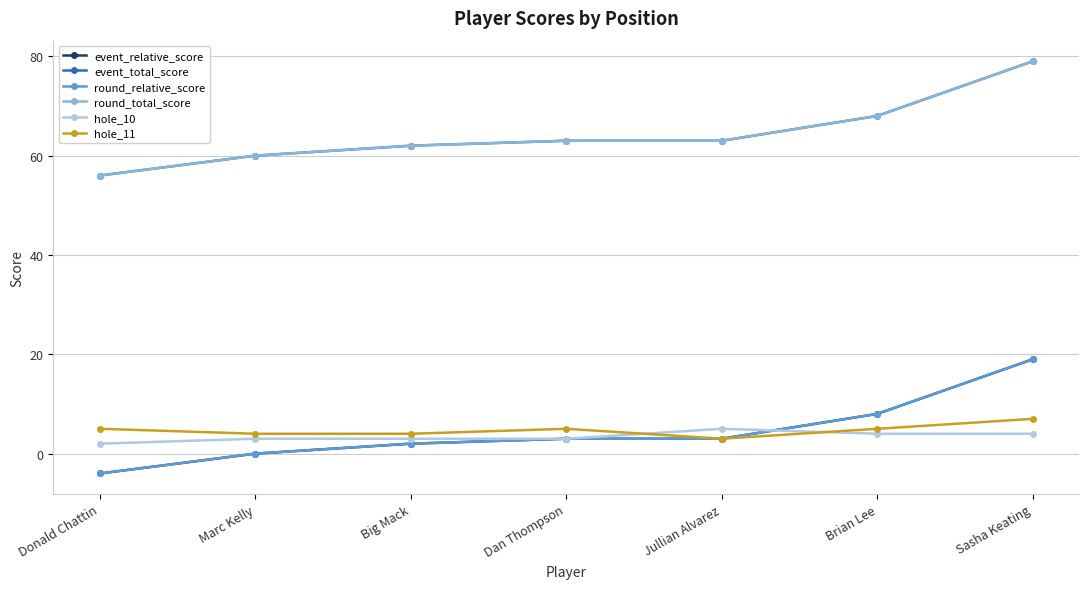

True or false: hole_11 and event_relative_score cross at least once.

False